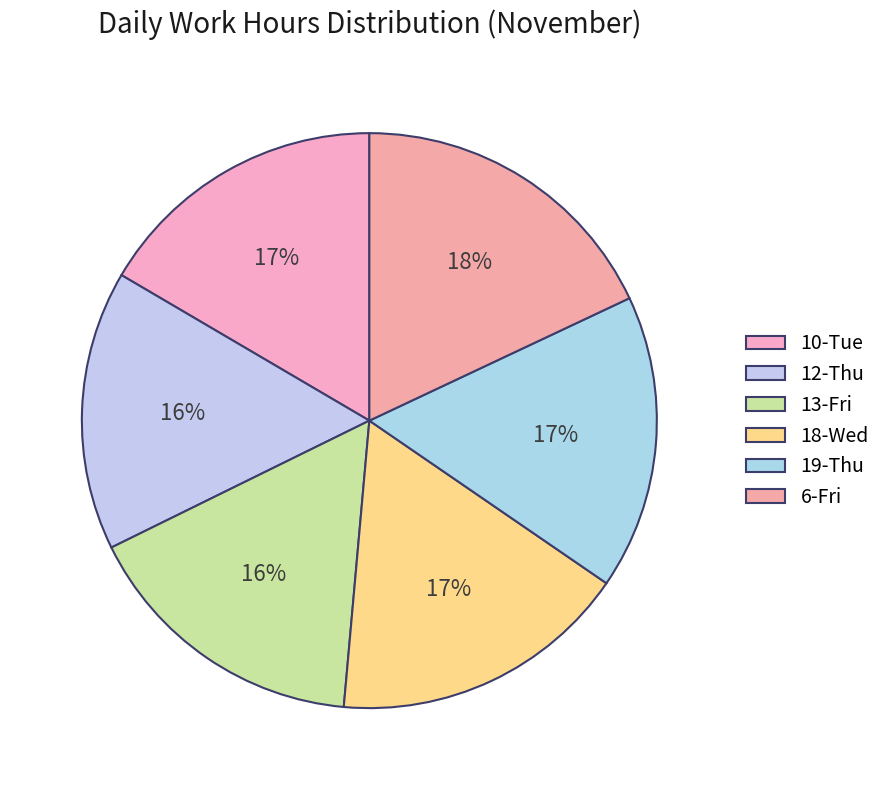

The 13-Fri slice represents 16% of the pie. True or false?

True